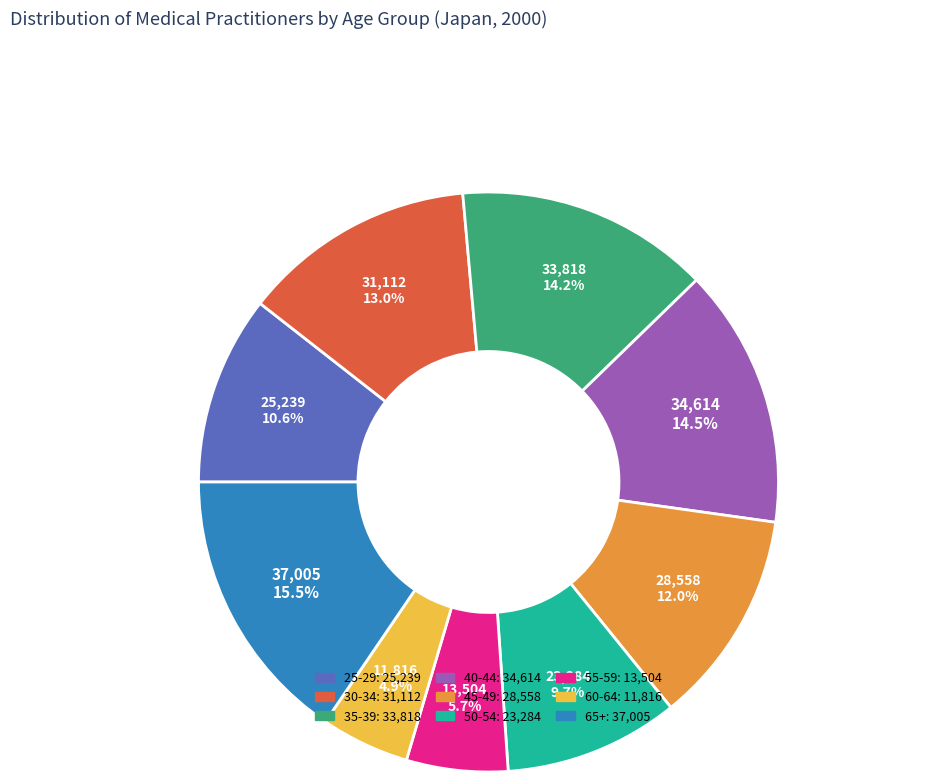

To the nearest percent, what is the difference between the 65+ and 55-59 slice percentages?

10%